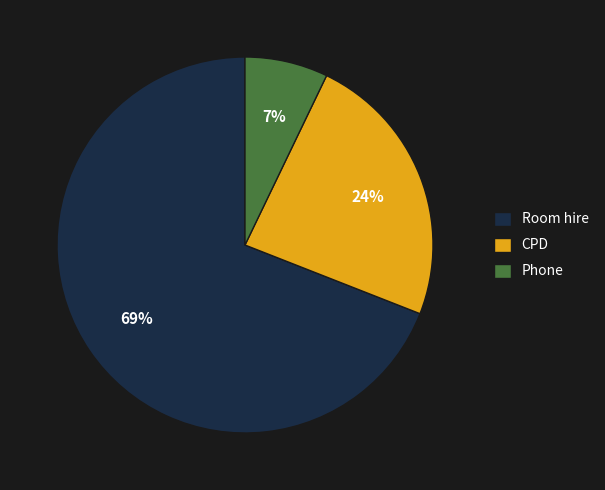

Which category accounts for the majority?

Room hire